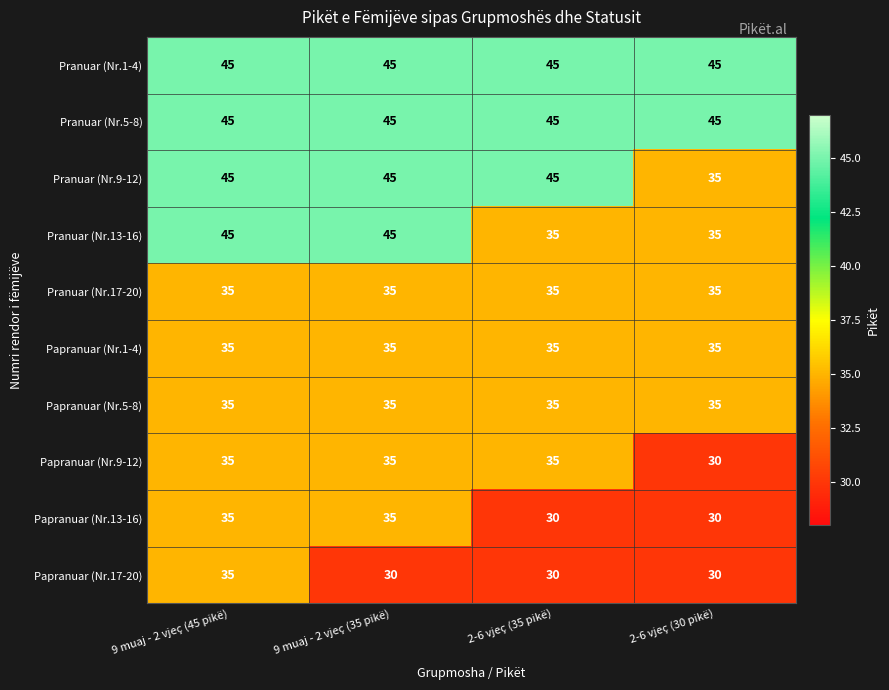

Read the Papranuar (Nr.17-20) value at 2-6 vjeç (30 pikë).

30